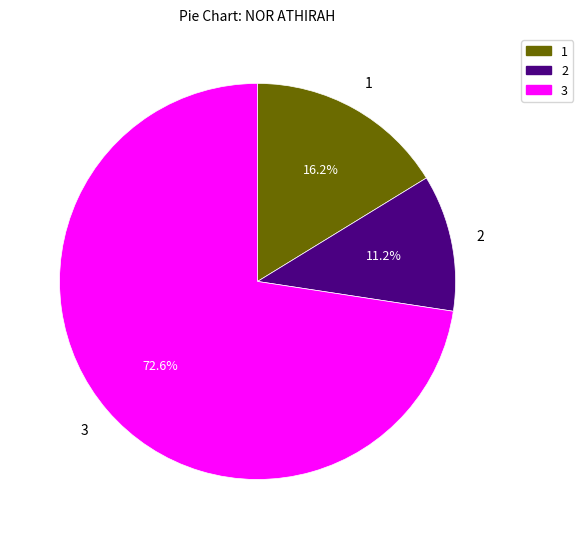

Is there a majority slice in this chart?

Yes